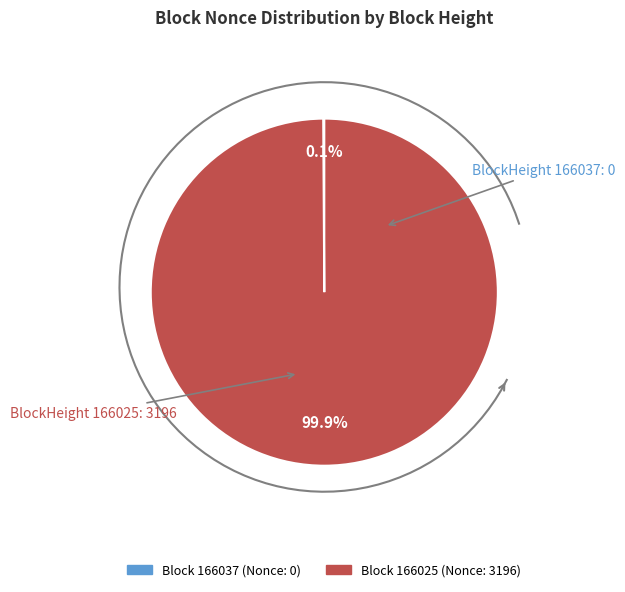

What percentage do 166037 and 166025 together represent?

100.0%